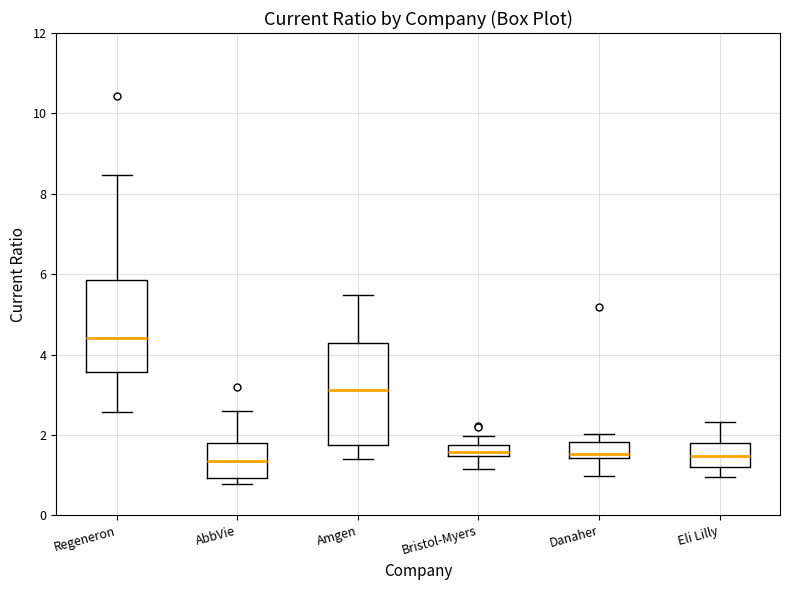

Where does the lower whisker of the box for Regeneron end on the y-axis? The values are not printed on the chart, so give them approximately, as read against the axis.

2.6